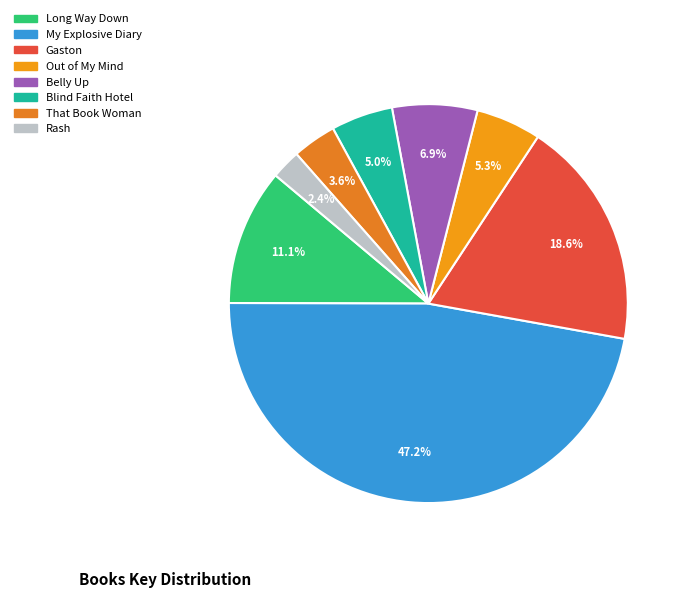

What is the smallest slice in the pie chart?

Rash